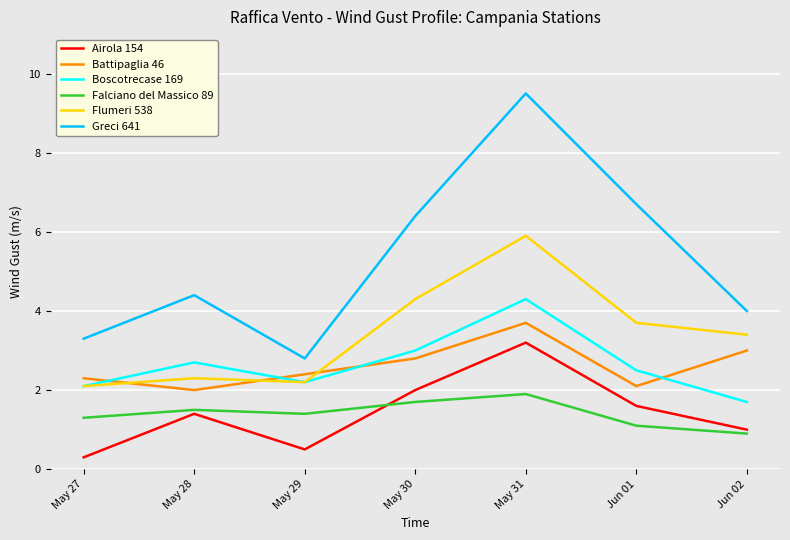

Reading left to right, what are all the values shown in this chart?

Airola 154: May 27=0.3	May 28=1.4	May 29=0.5	May 30=2.0	May 31=3.2	Jun 01=1.6	Jun 02=1.0
Battipaglia 46: May 27=2.3	May 28=2.0	May 29=2.4	May 30=2.8	May 31=3.7	Jun 01=2.1	Jun 02=3.0
Boscotrecase 169: May 27=2.1	May 28=2.7	May 29=2.2	May 30=3.0	May 31=4.3	Jun 01=2.5	Jun 02=1.7
Falciano del Massico 89: May 27=1.3	May 28=1.5	May 29=1.4	May 30=1.7	May 31=1.9	Jun 01=1.1	Jun 02=0.9
Flumeri 538: May 27=2.1	May 28=2.3	May 29=2.2	May 30=4.3	May 31=5.9	Jun 01=3.7	Jun 02=3.4
Greci 641: May 27=3.3	May 28=4.4	May 29=2.8	May 30=6.4	May 31=9.5	Jun 01=6.7	Jun 02=4.0